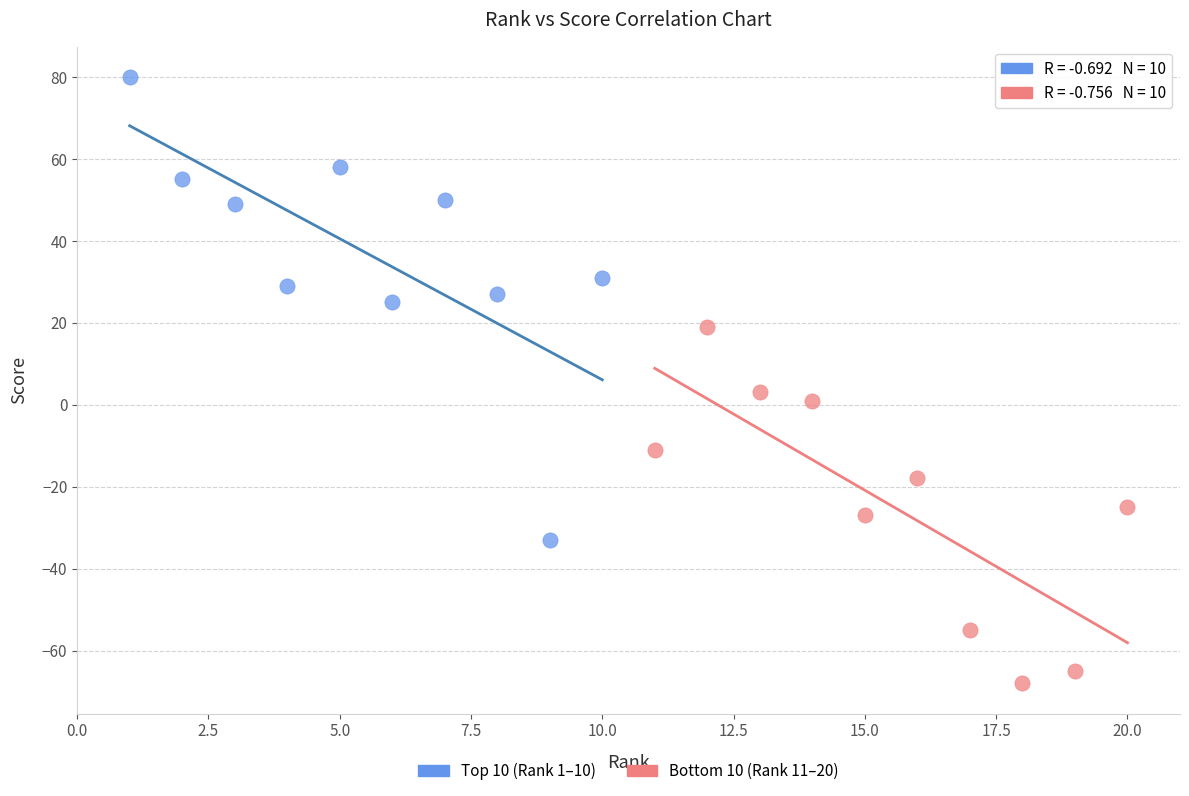

Which series has the largest Y range (max minus min)?

Top 10 (Rank 1–10)